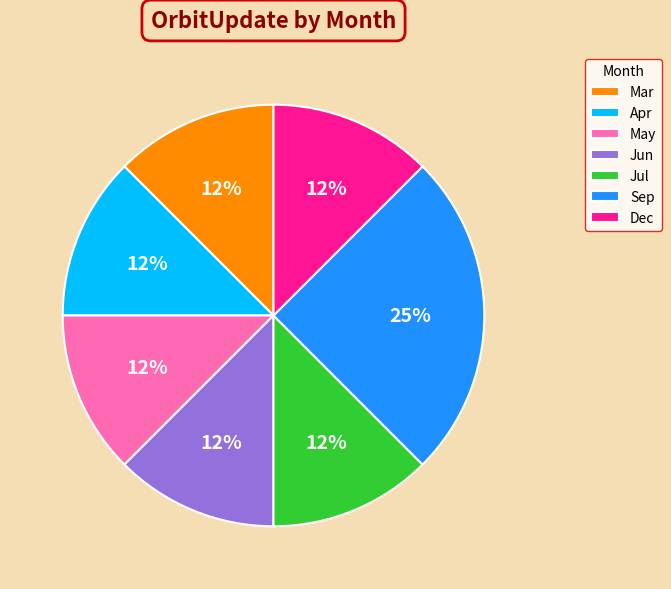

Approximately how many times larger is the value at May compared to Mar?

1.0